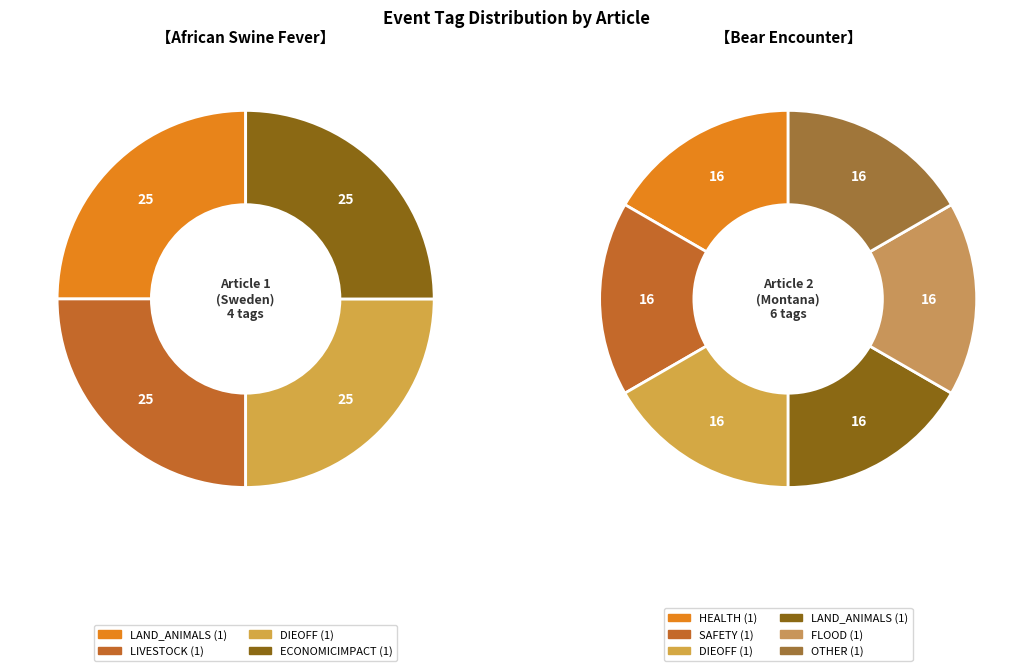

Is it true that Bear Encounter
(Montana) is 86% of the pie?

False